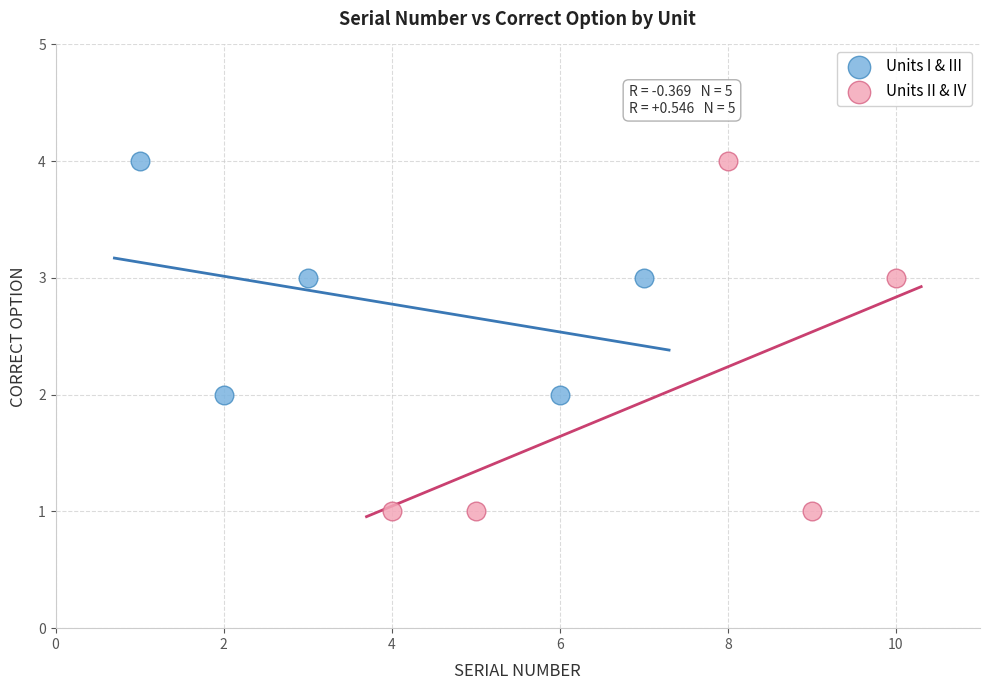

Which series has the largest Y range (max minus min)?

Units II & IV